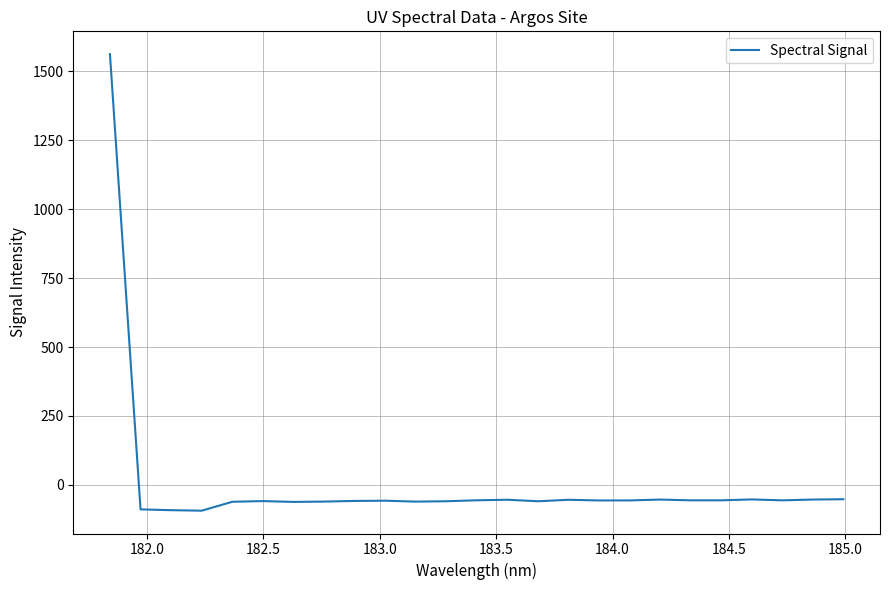

What is the minimum value shown in the chart?

-93.8